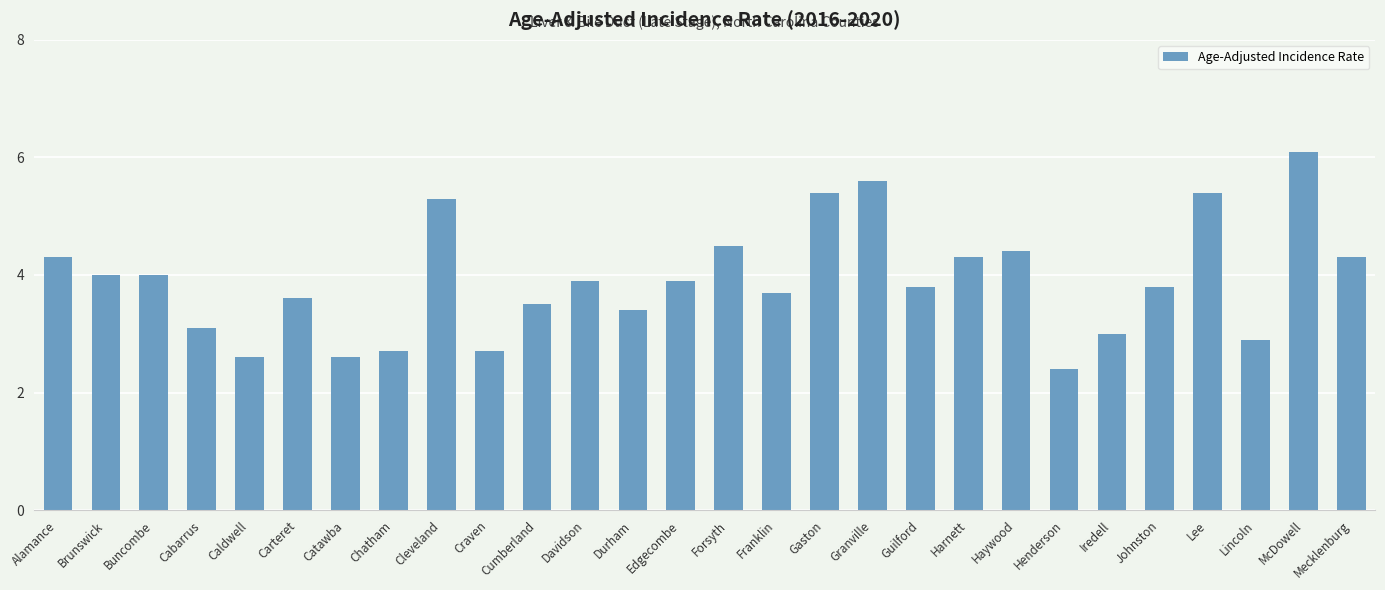

Between Carteret and Forsyth, which is larger?

Forsyth